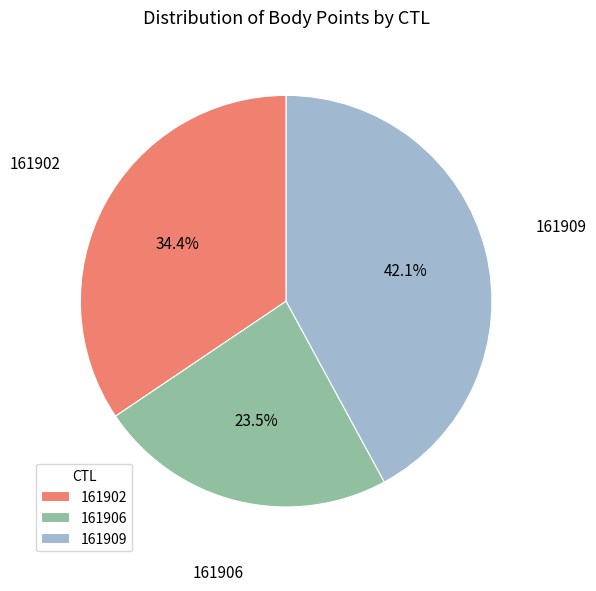

Which has a higher value, 161909 or 161902?

161909